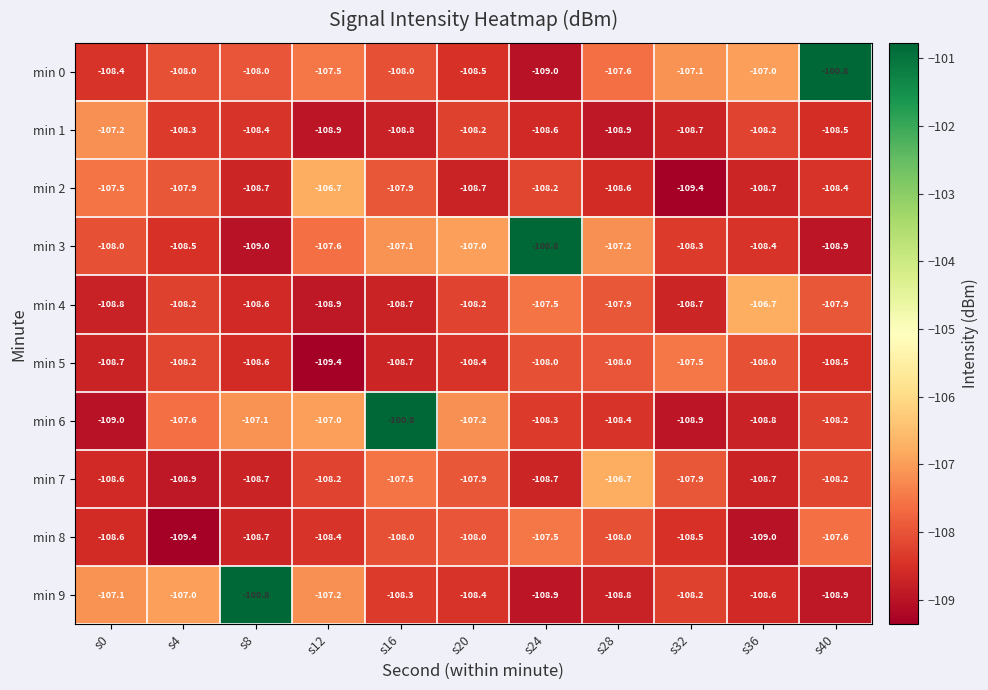

What is the difference between the highest and lowest values at s0?

1.9